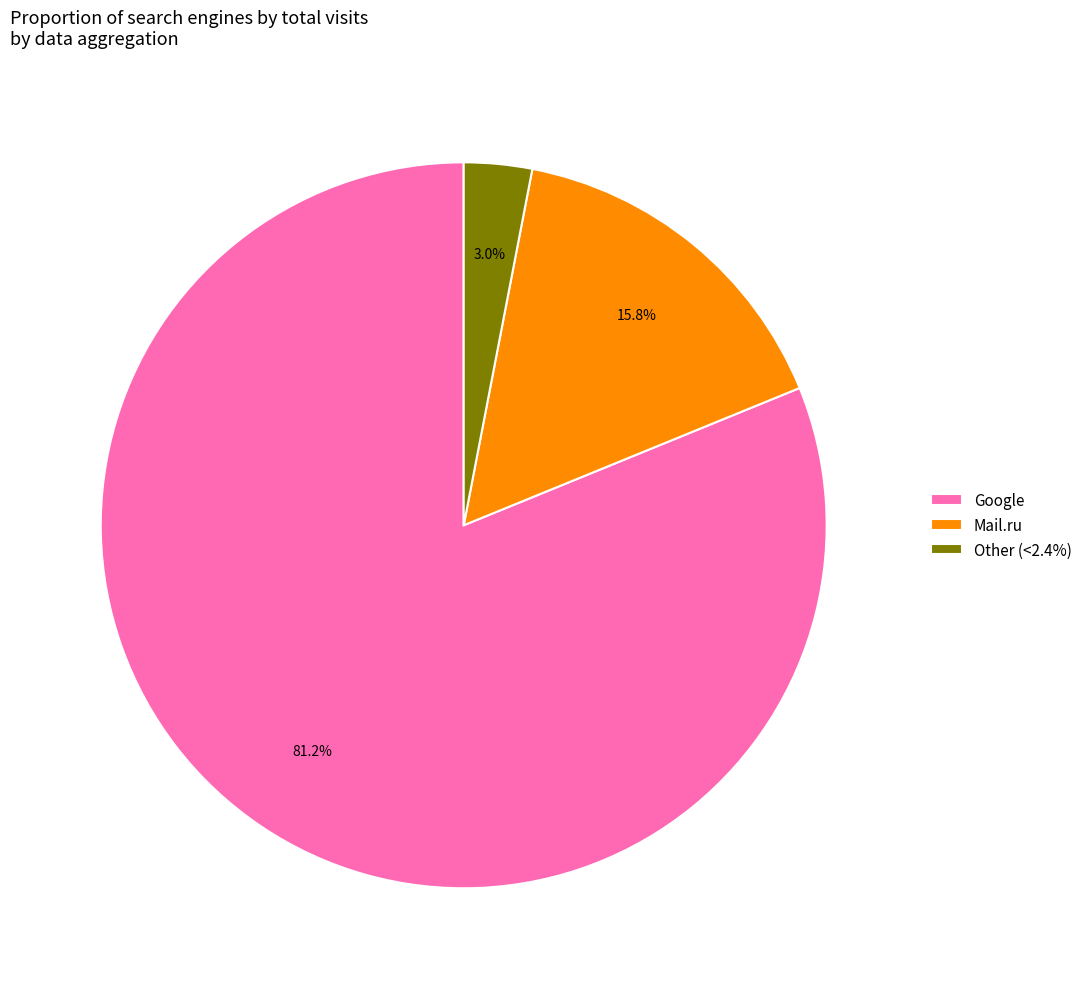

Rank the categories by value from lowest to highest.

Other (<2.4%), Mail.ru, Google